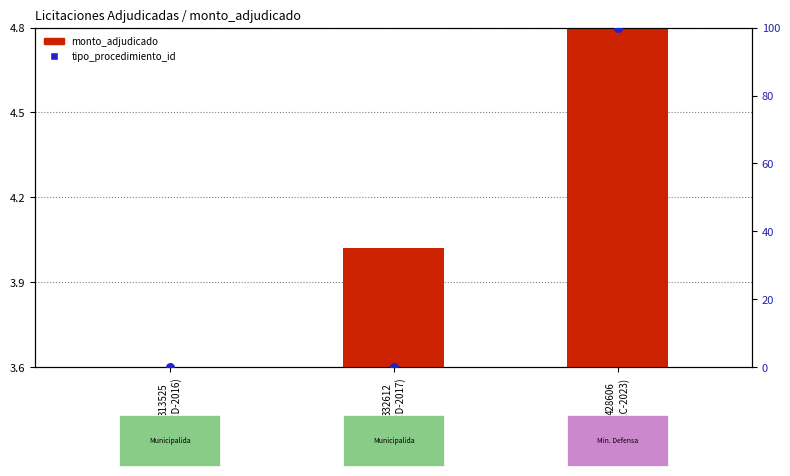

What are all the series names shown in the legend?

monto_adjudicado, tipo_procedimiento_id